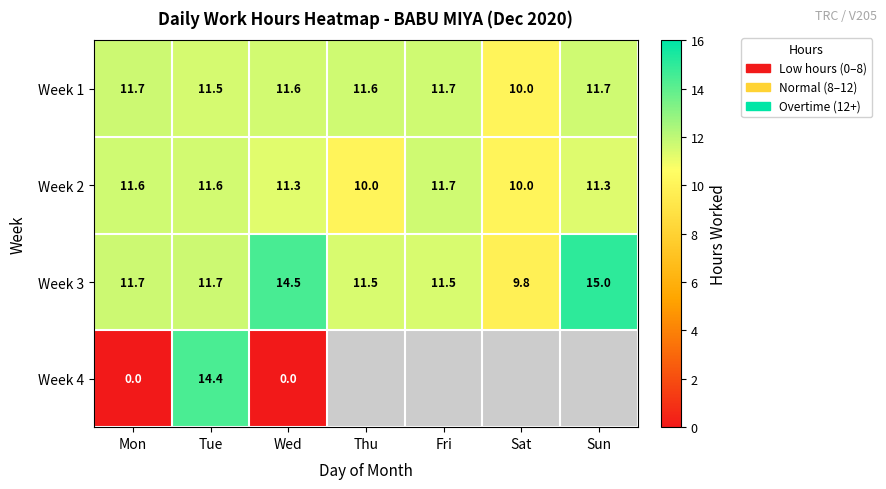

What is the approximate value of Week 1 at Wed?

11.6